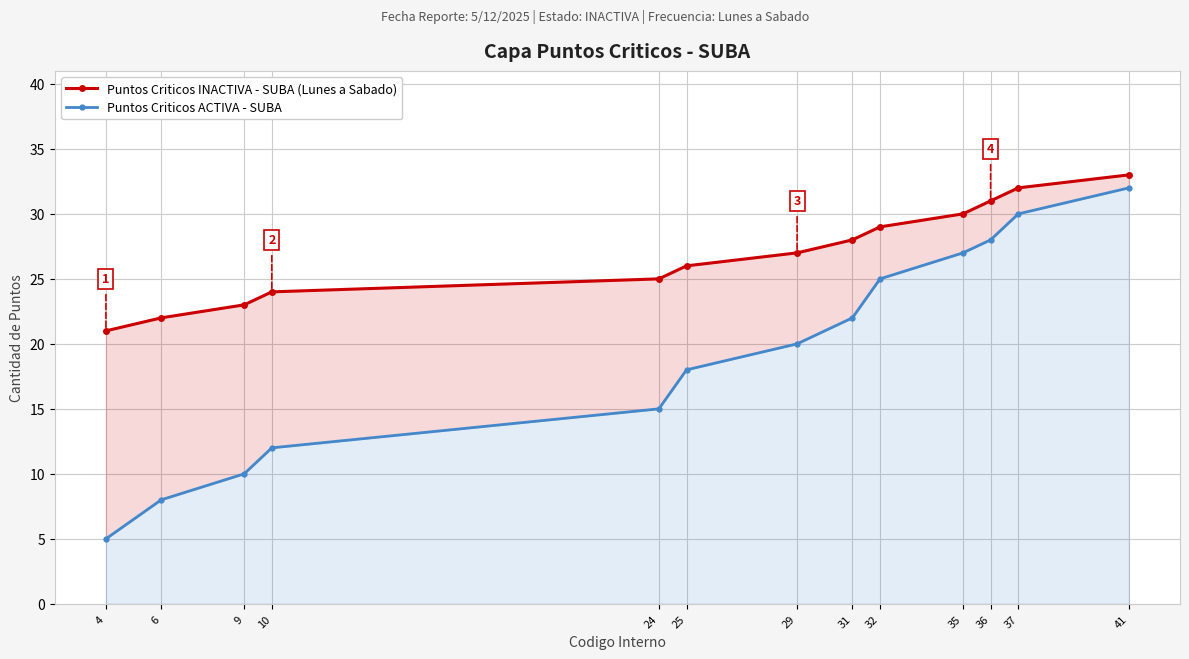

Between 4 and 6, which is larger?

6